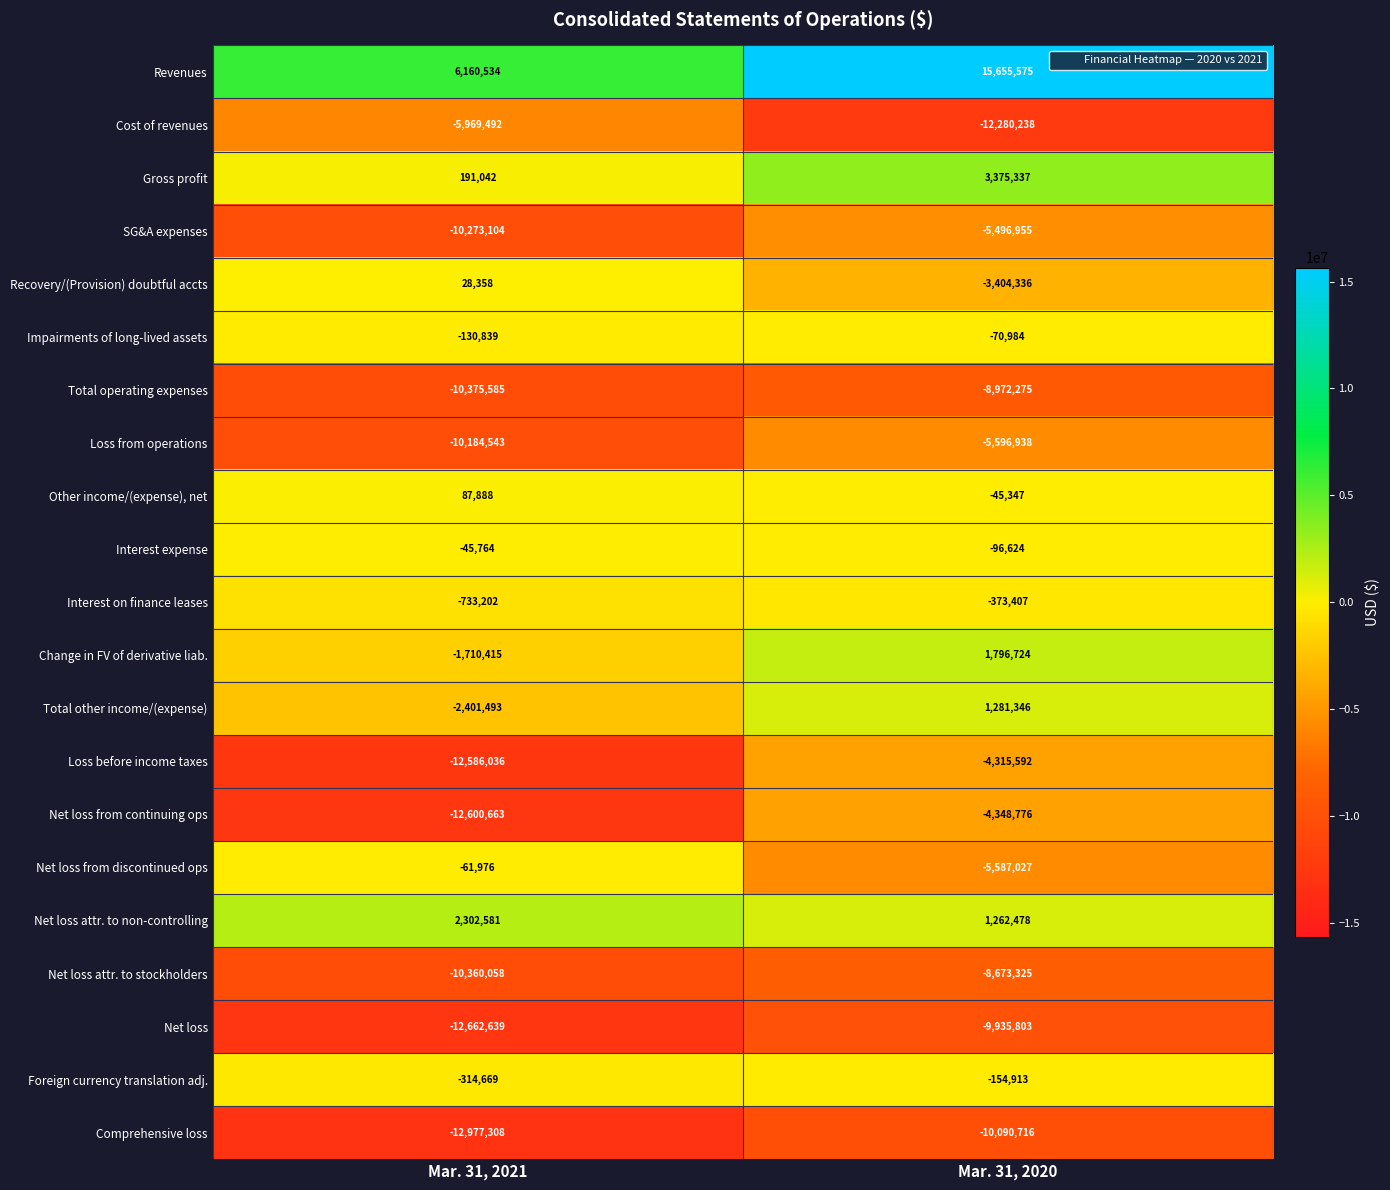

List the series in order of their peak value, highest first.

Revenues, Gross profit, Net loss attr. to non-controlling, Change in FV of derivative liab., Total other income/(expense), Other income/(expense), net, Recovery/(Provision) doubtful accts, Interest expense, Net loss from discontinued ops, Impairments of long-lived assets, Foreign currency translation adj., Interest on finance leases, Loss before income taxes, Net loss from continuing ops, SG&A expenses, Loss from operations, Cost of revenues, Net loss attr. to stockholders, Total operating expenses, Net loss, Comprehensive loss